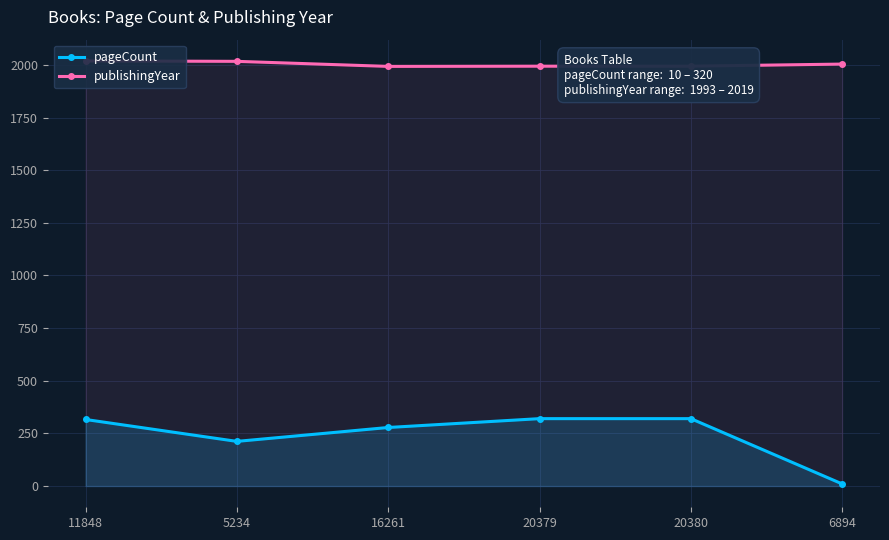

Rank the series at 16261 from lowest to highest value.

pageCount, publishingYear